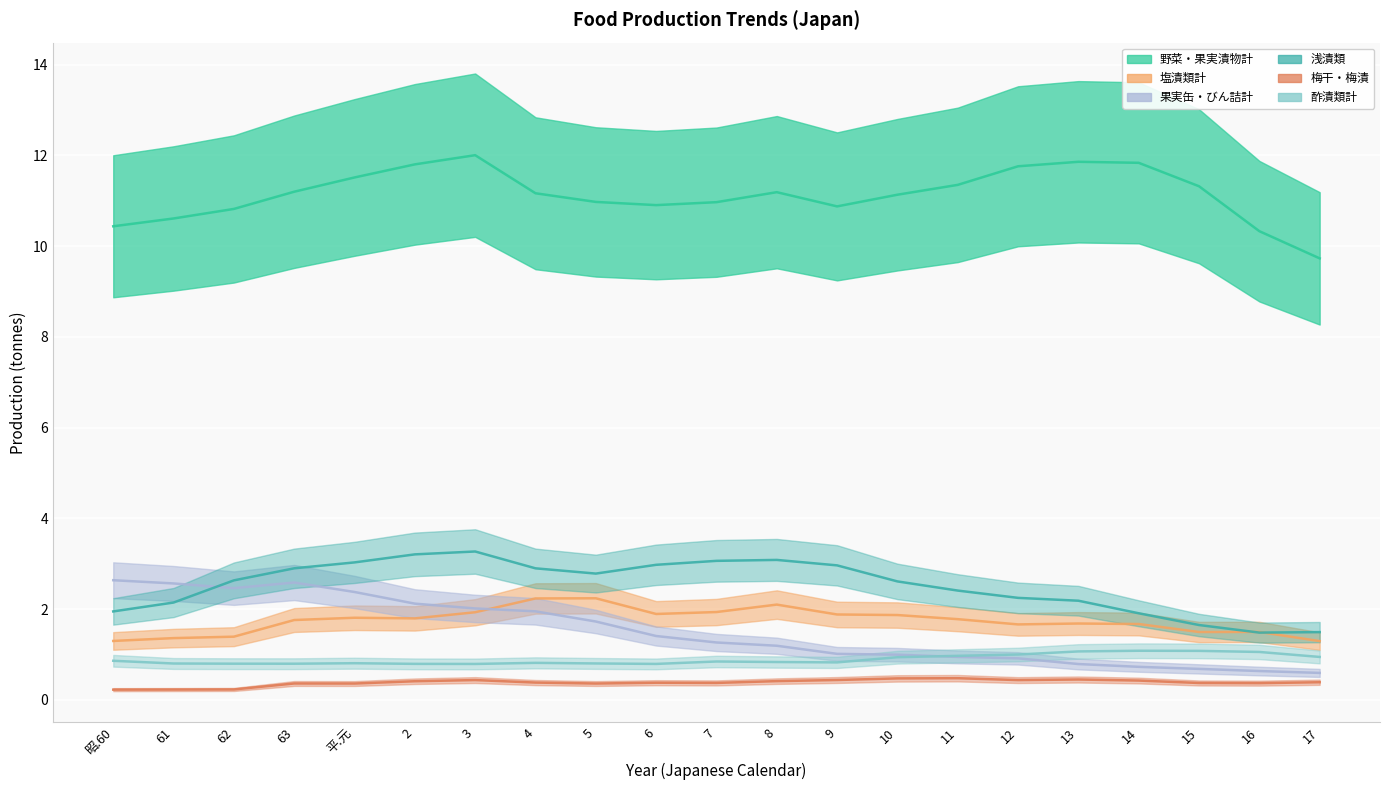

True or false: 果実缶・びん詰計 and 塩漬類計 cross at least once.

True